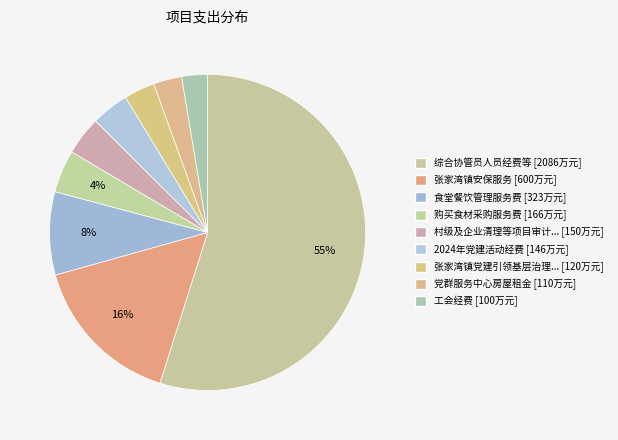

Count the number of slices in the pie.

9